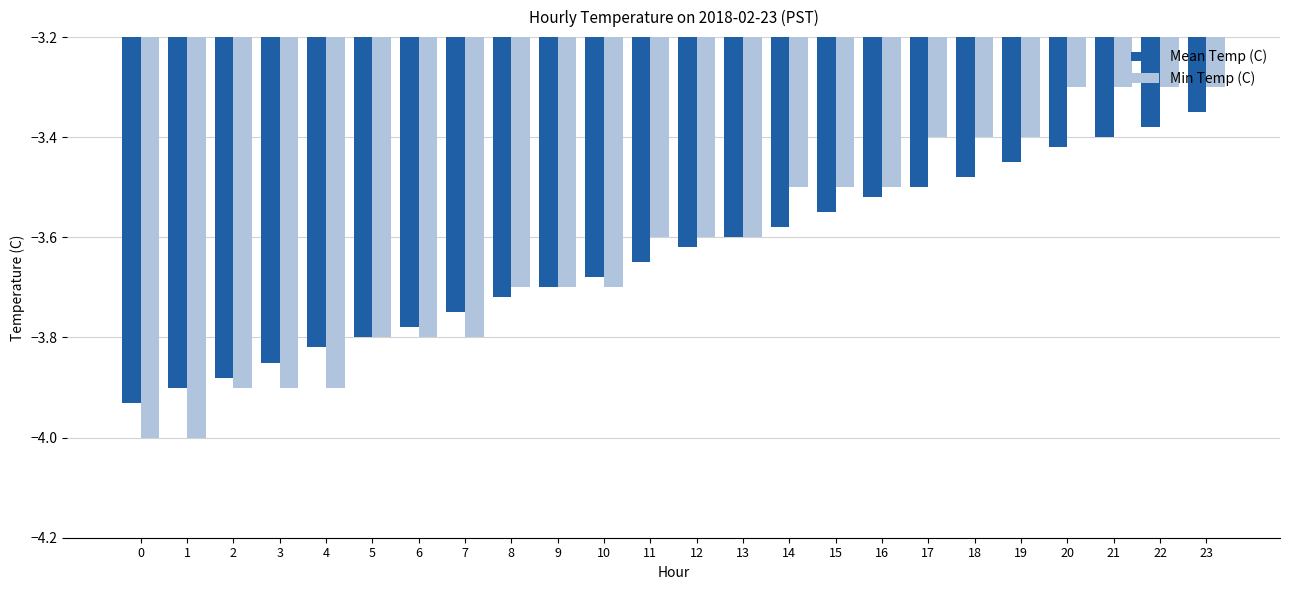

What is the difference between the Min Temp (C) values at 10 and 16?

0.2